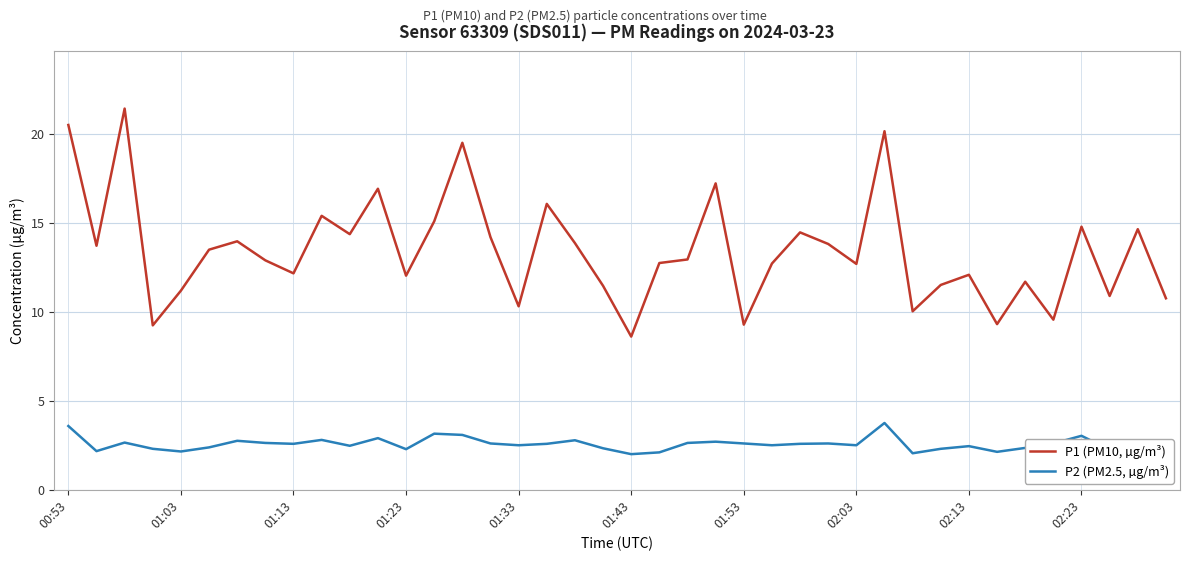

Which has a higher value, 01:53 or 37?

01:53